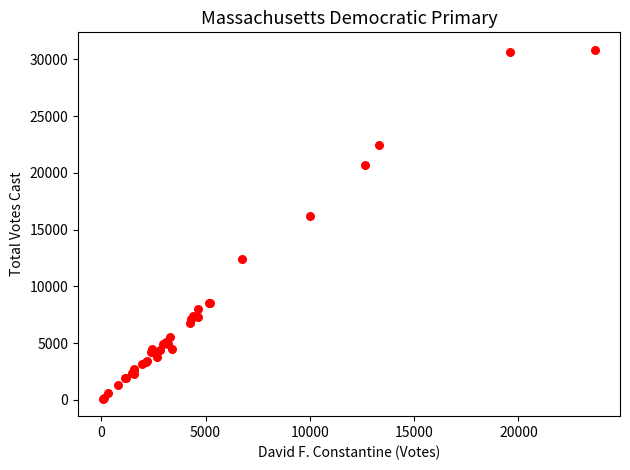

What Y value in the scatter plot is closest to 15471?

16224